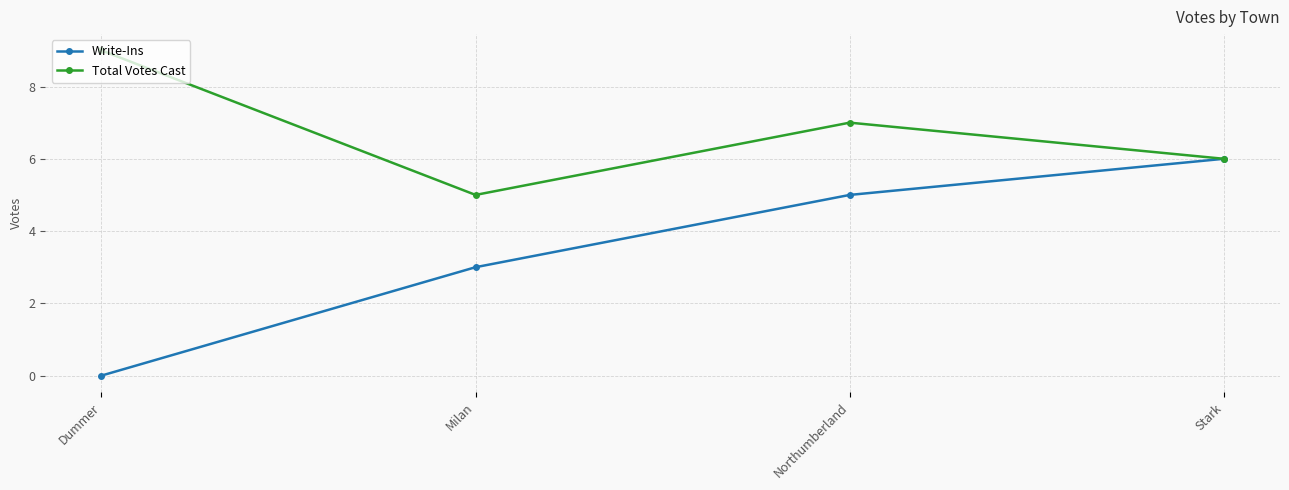

Is the value of Write-Ins at Dummer greater than the value of Total Votes Cast at Stark?

No